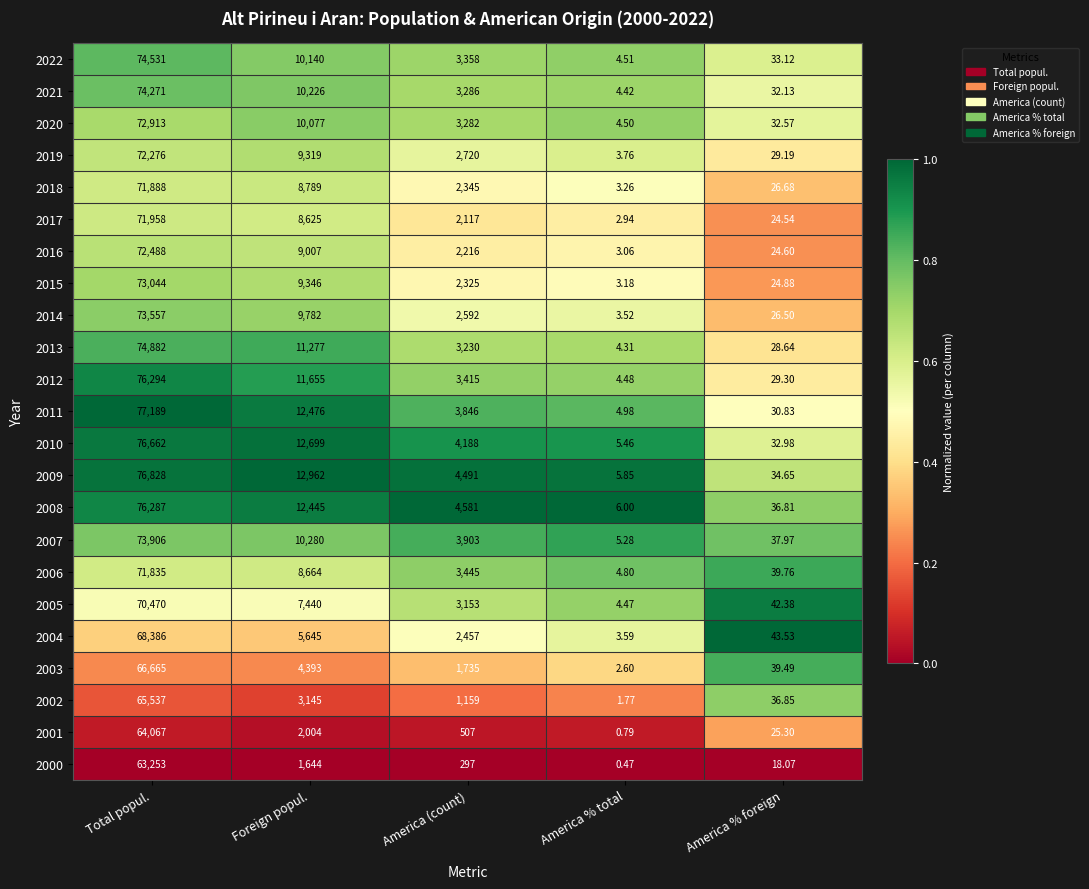

How many data points does each series have?

5